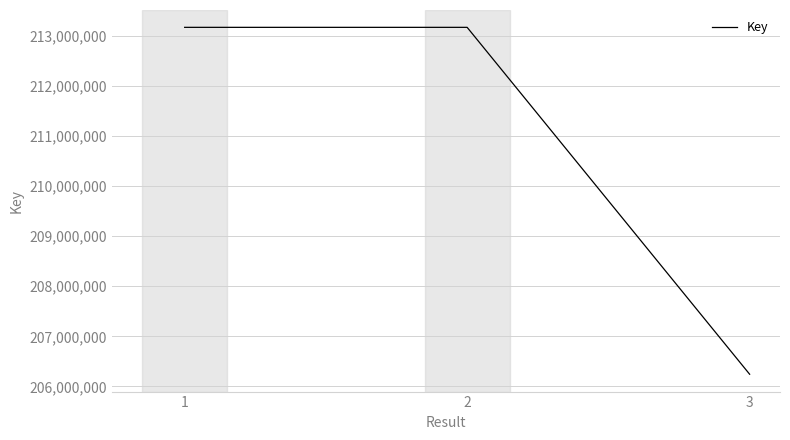

Is this an area chart (filled region under the line)?

No